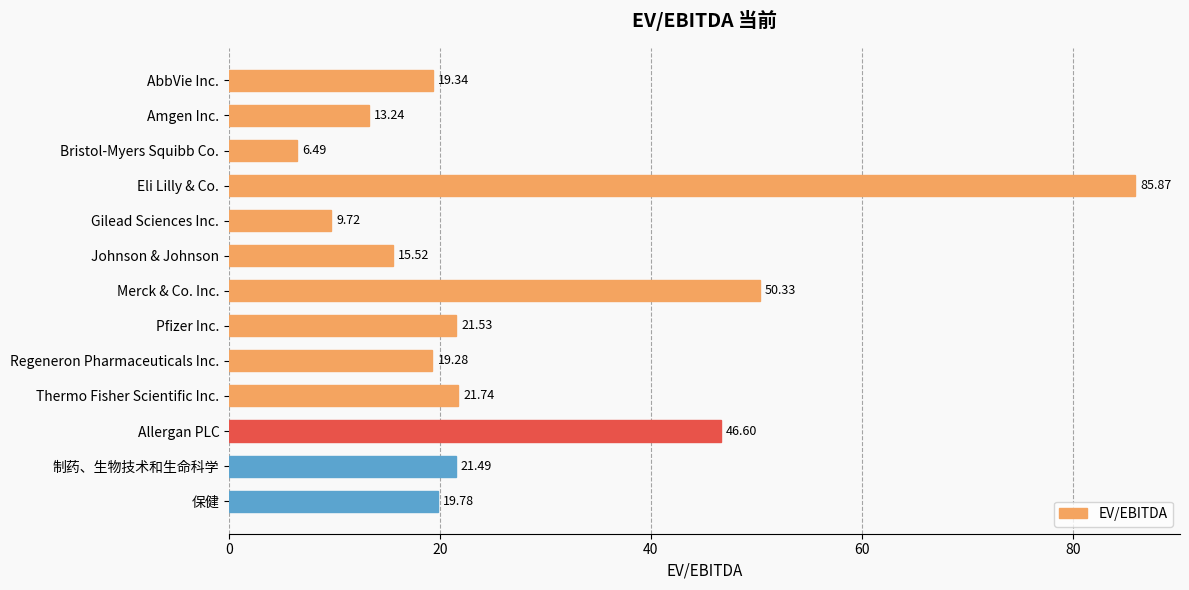

Which label corresponds to the largest value in the chart?

Eli Lilly & Co.